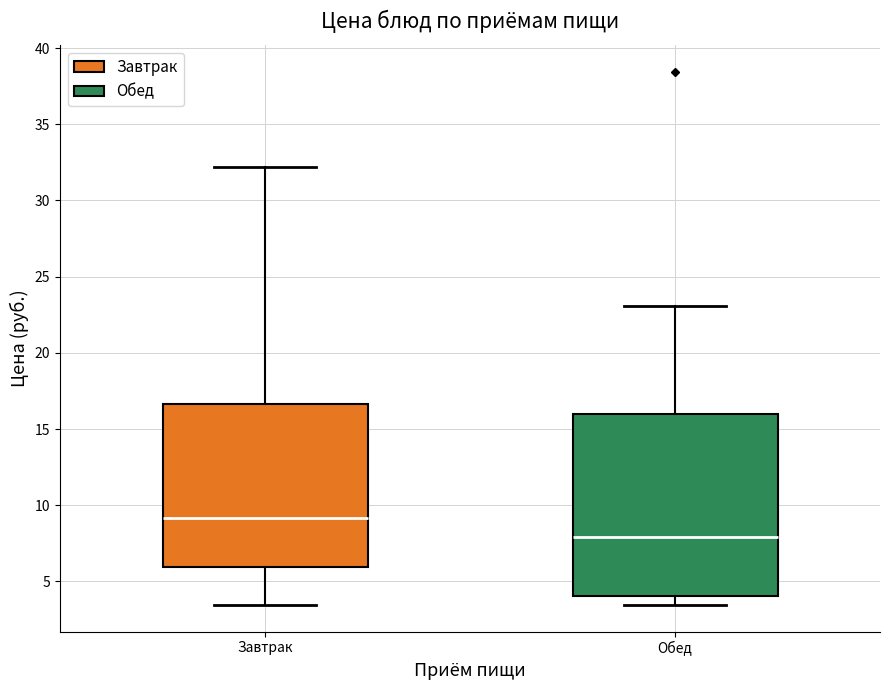

Reading left to right, transcribe this box plot: for each box, give where its median line is, the range the box spans, and where its two whiskers end, as read against the y-axis. The values are not printed on the chart, so give them approximately, as read against the axis.

Завтрак: median 9.0, box 6.0 to 16.5, whiskers 3.5 to 32.0
Обед: median 8.0, box 4.0 to 16.0, whiskers 3.5 to 23.0